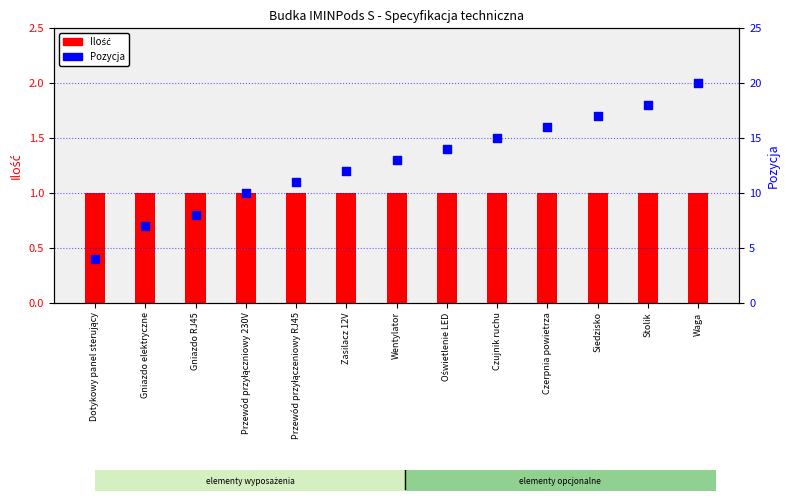

What is the total value across all series at Siedzisko?

18